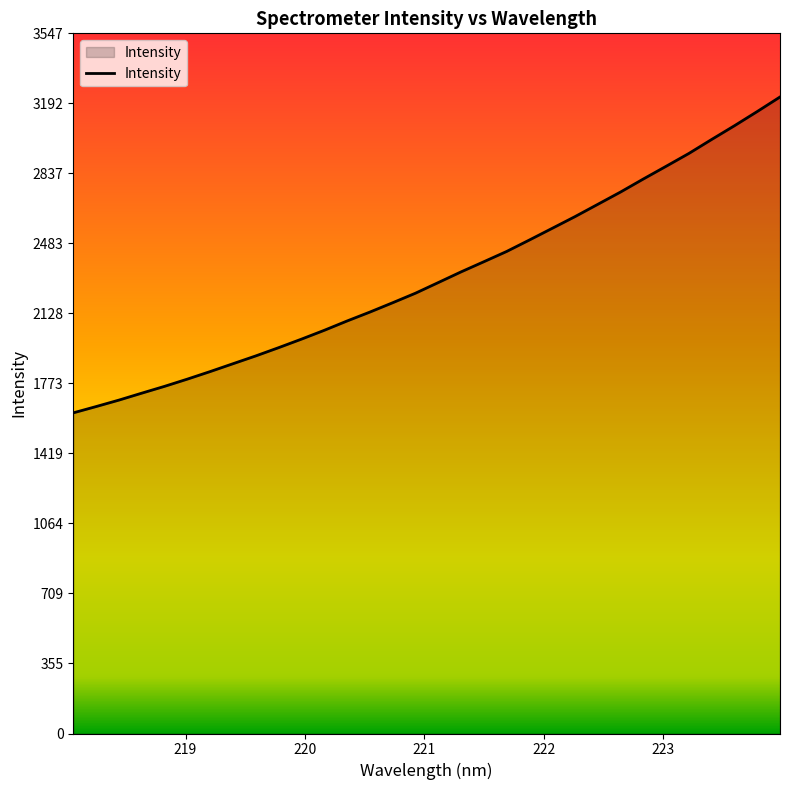

What is the minimum value shown in the chart?

1624.3